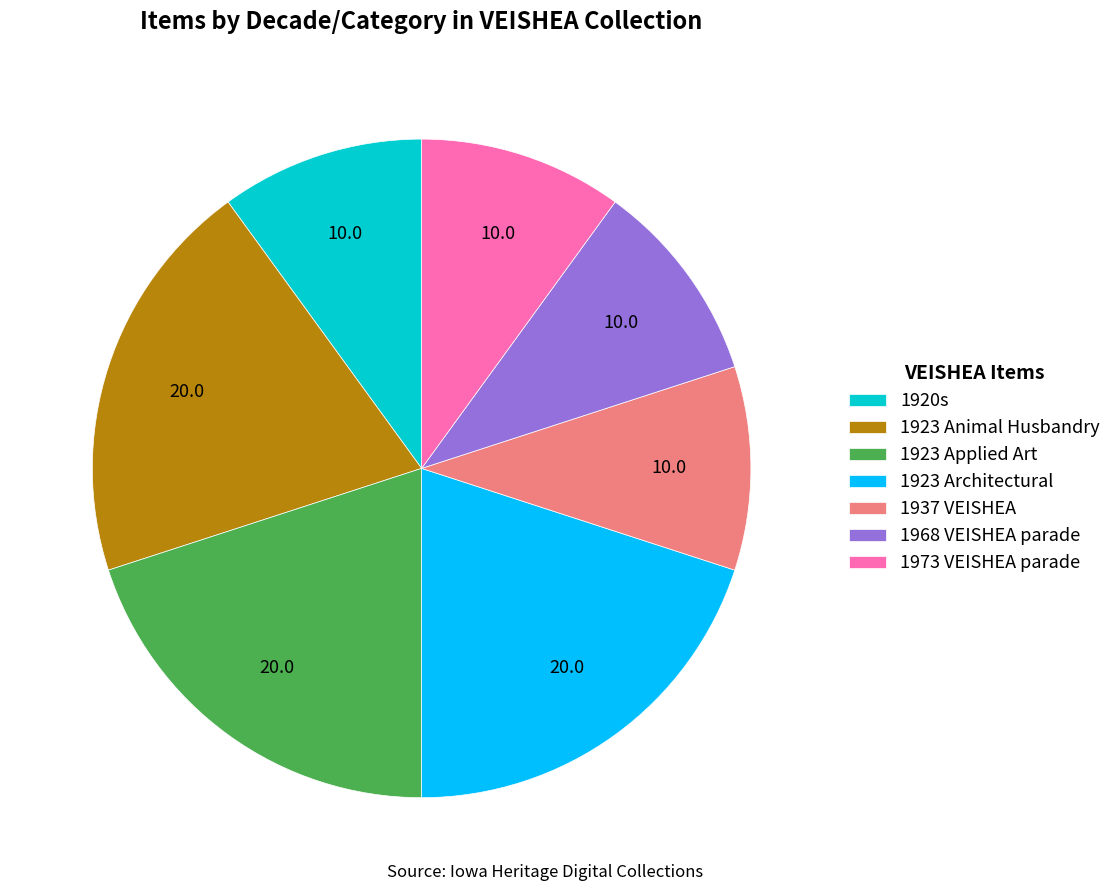

Is 1973 VEISHEA parade the majority of the pie?

No